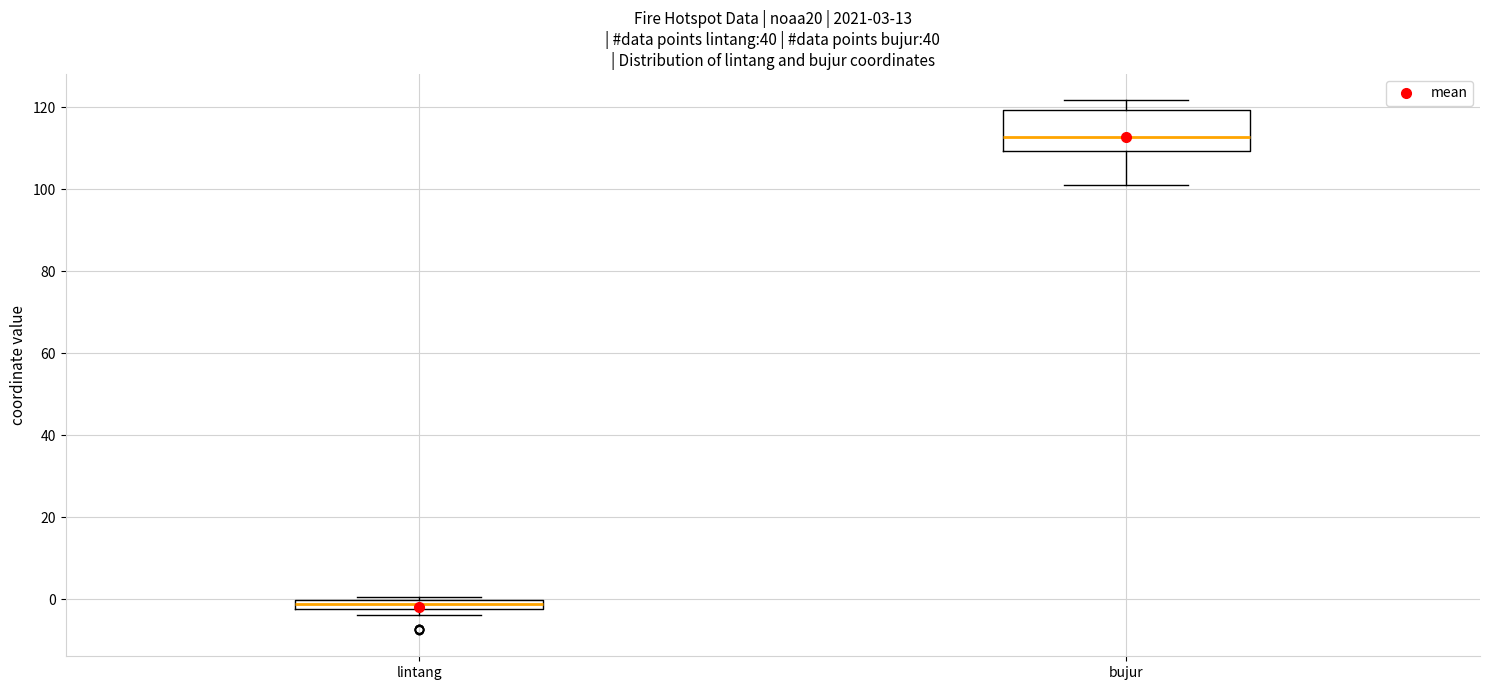

Which box has the lowest median line?

lintang